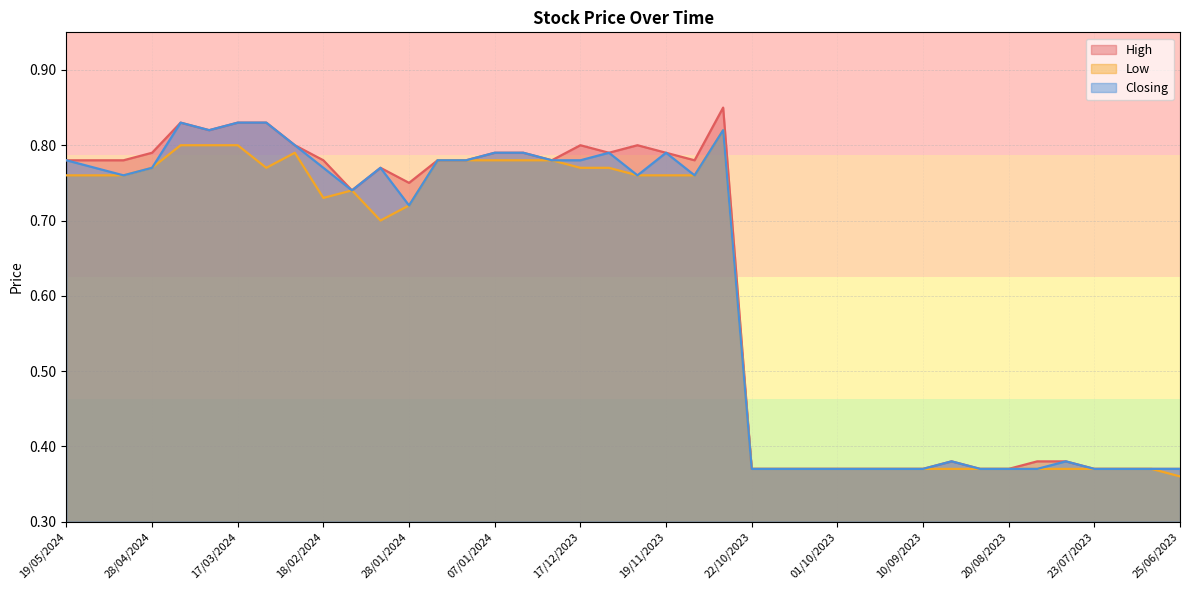

Which has a higher value, 10/12/2023 or 21/01/2024?

10/12/2023